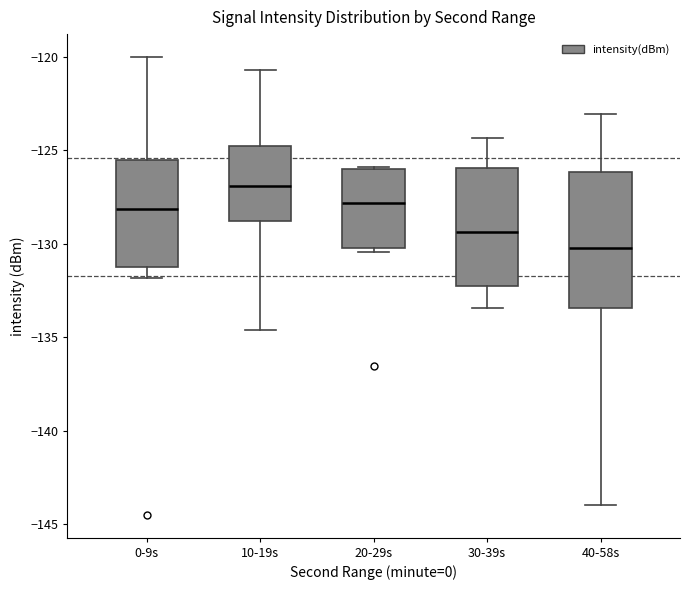

Which box is the tallest, from its lower edge to its upper edge?

40-58s